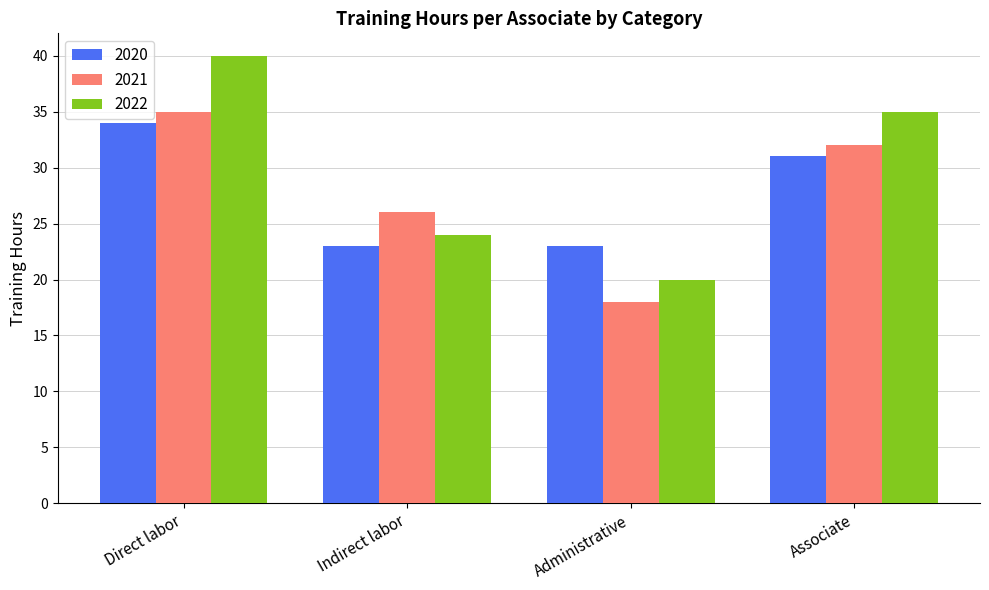

What is the value of the 2021 bar at the 2nd from the left?

26